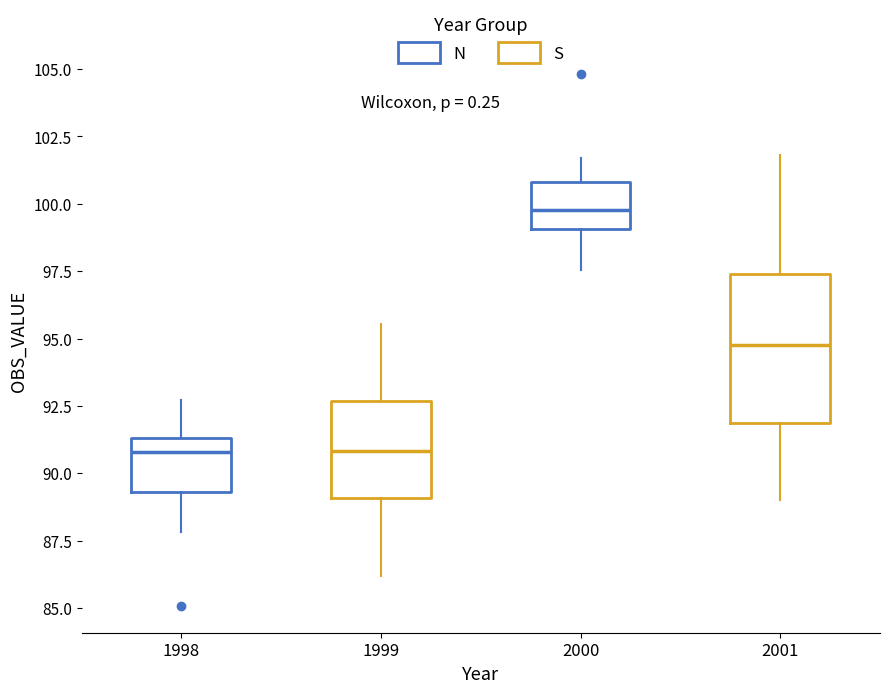

Comparing the boxes themselves (not the whiskers), which one is the tallest?

2001